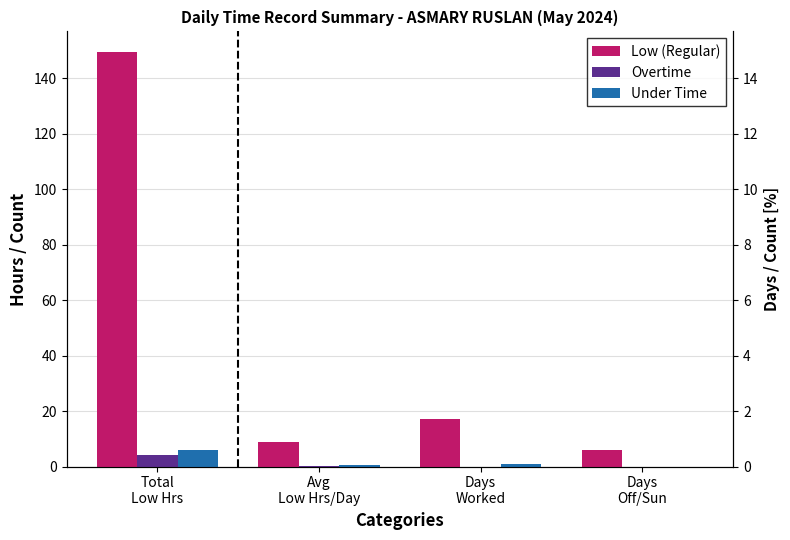

At how many categories does at least one series exceed 96?

1